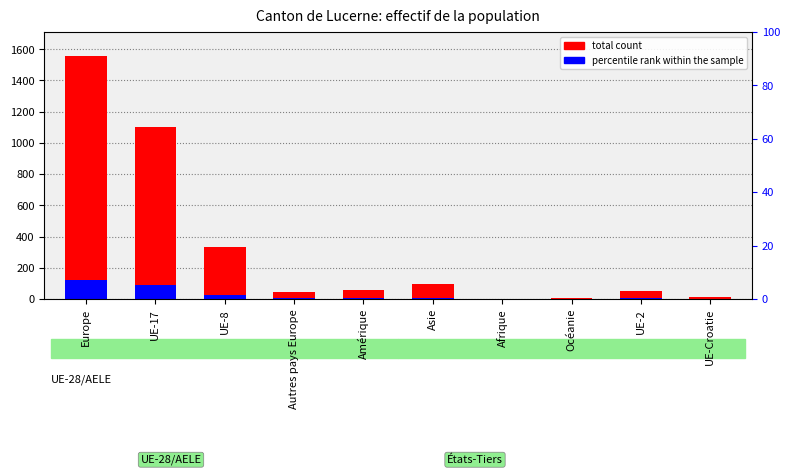

Reading right to left, extract all data points from this chart.

total count: 11.0	50.0	4.0	2.0	93.0	59.0	46.0	334.0	1105.0	1556.0
percentile rank within the sample: 0.9	3.8	0.3	0.2	7.3	3.7	3.5	26.2	86.6	121.7